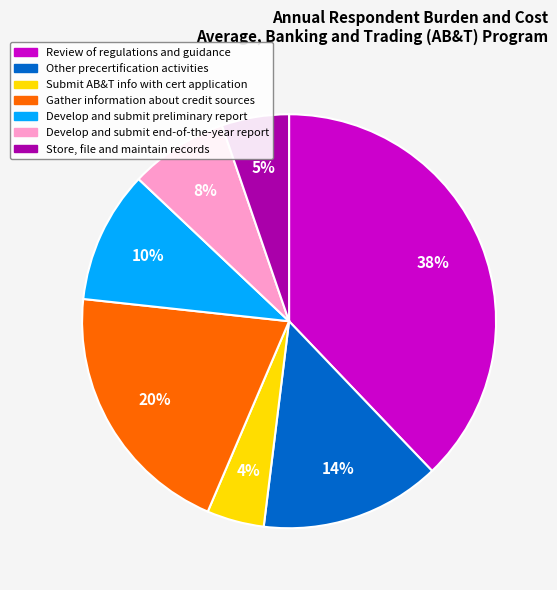

To the nearest percent, what is the average slice percentage?

14%